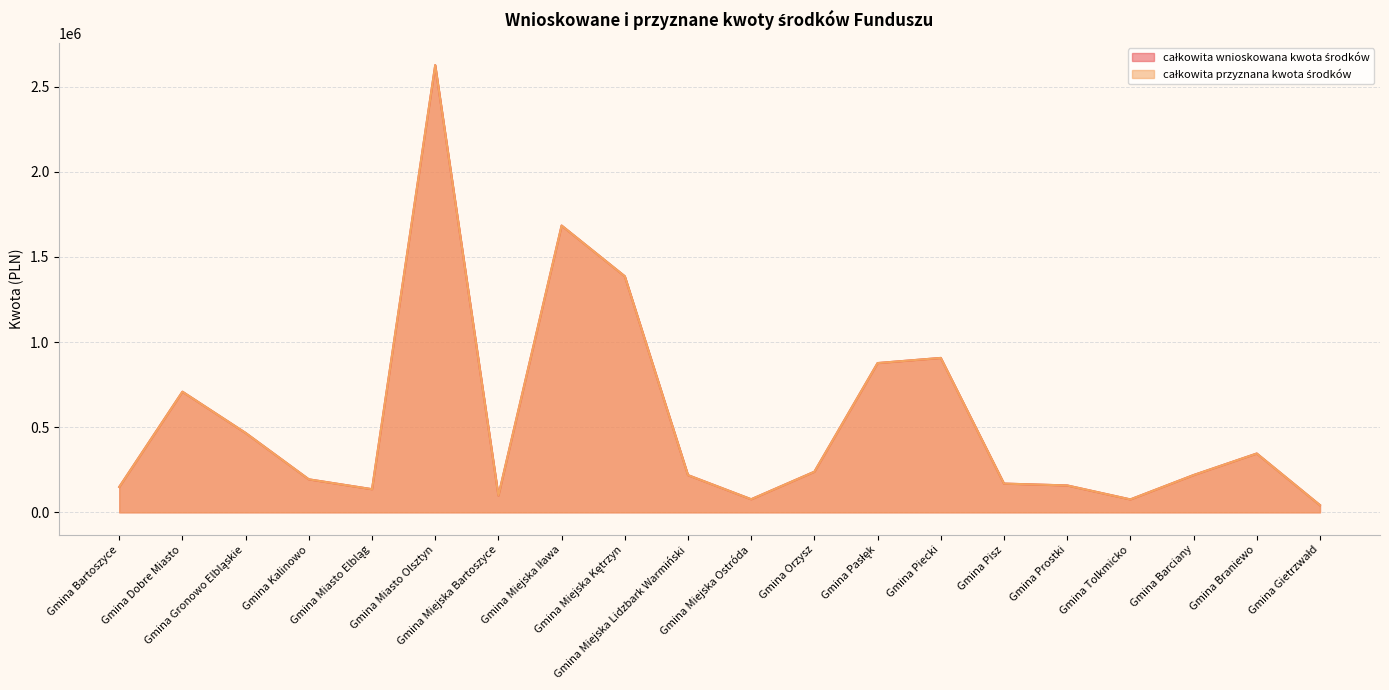

At which category does całkowita przyznana kwota środków reach its first local valley?

Gmina Miasto Elbląg